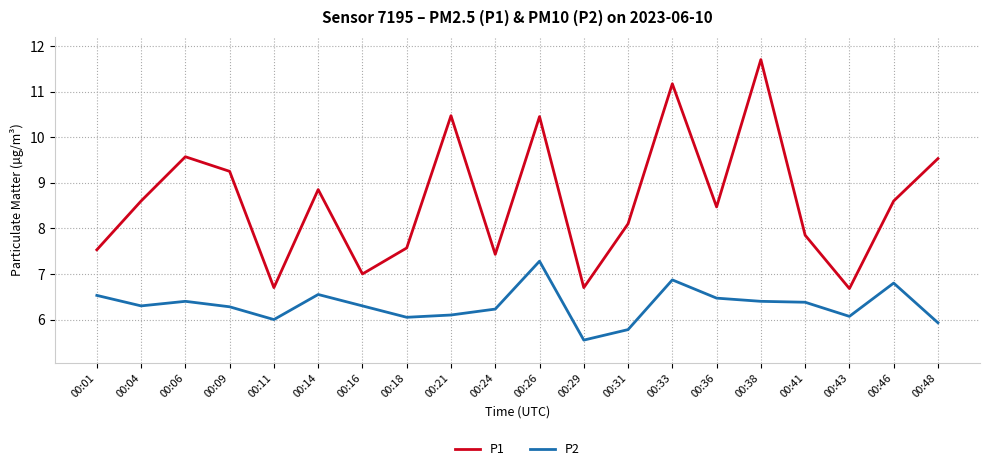

Rank the series by their maximum value, from lowest to highest.

P2, P1